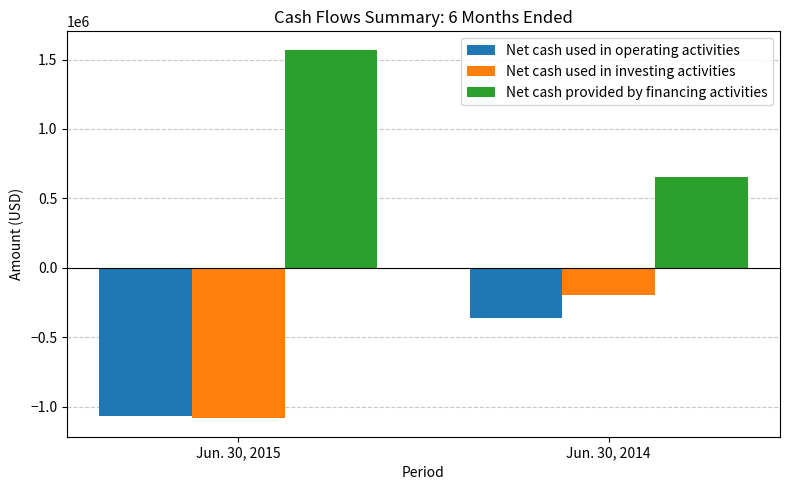

Reading right to left, transcribe all the data shown in this chart.

Net cash used in operating activities: Jun. 30, 2014=-364502	Jun. 30, 2015=-1067321
Net cash used in investing activities: Jun. 30, 2014=-198000	Jun. 30, 2015=-1084341
Net cash provided by financing activities: Jun. 30, 2014=654995	Jun. 30, 2015=1570667